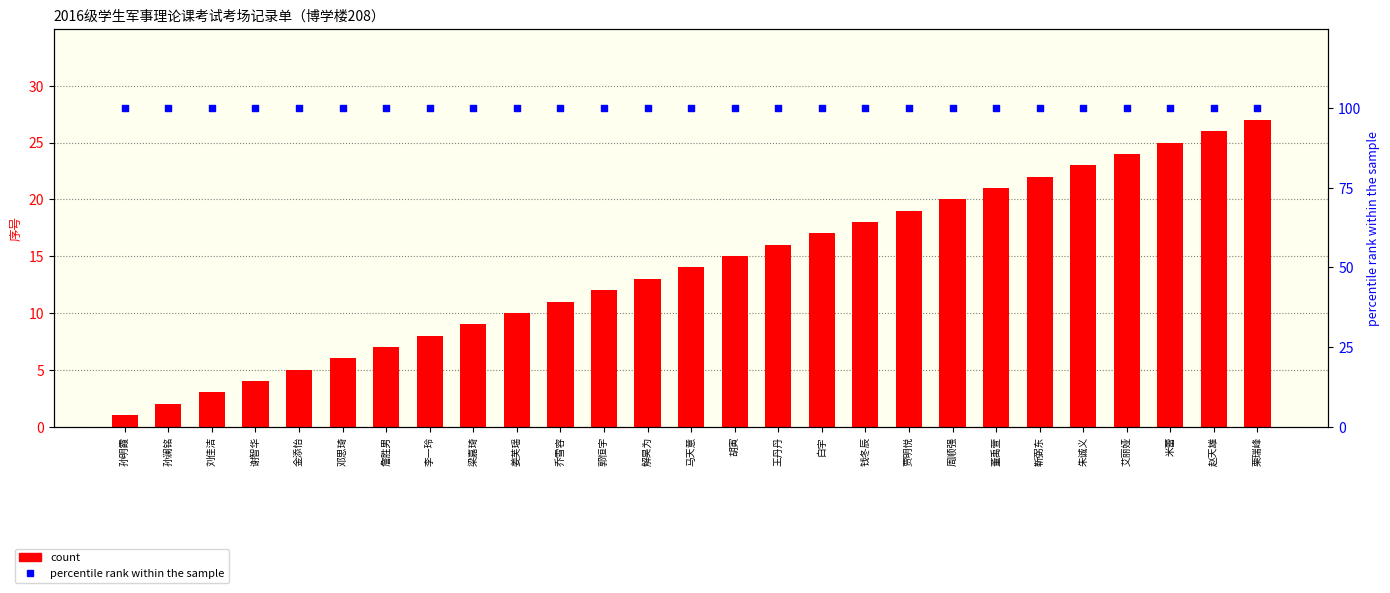

What is the total value across all series at 孙澜铭?

102